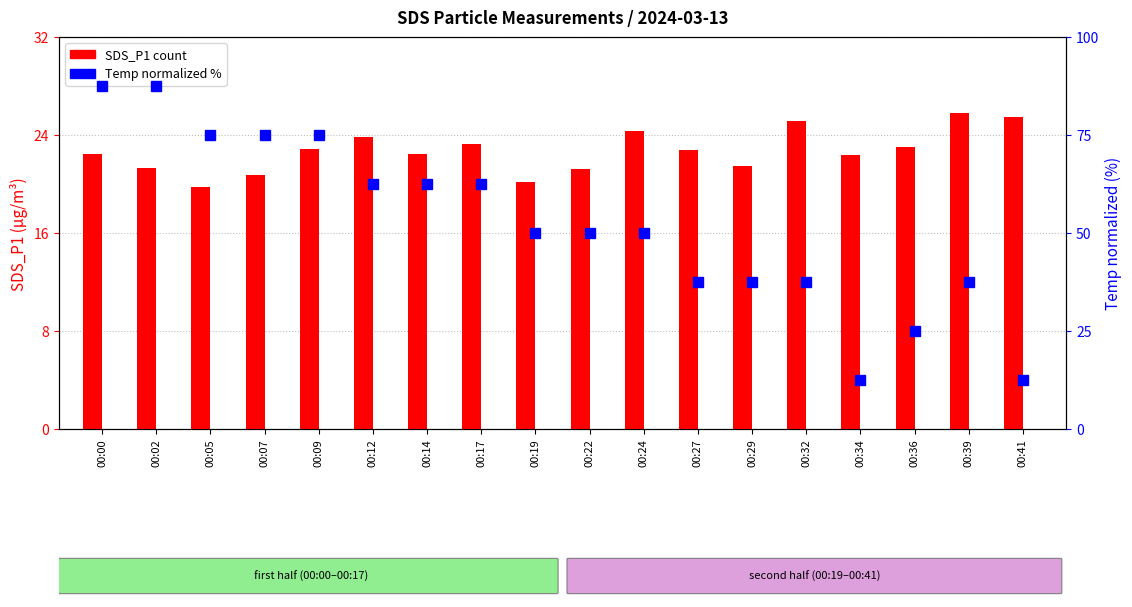

What is the sum of the Temp (normalized %) values at 00:34 and 00:27?

50.0